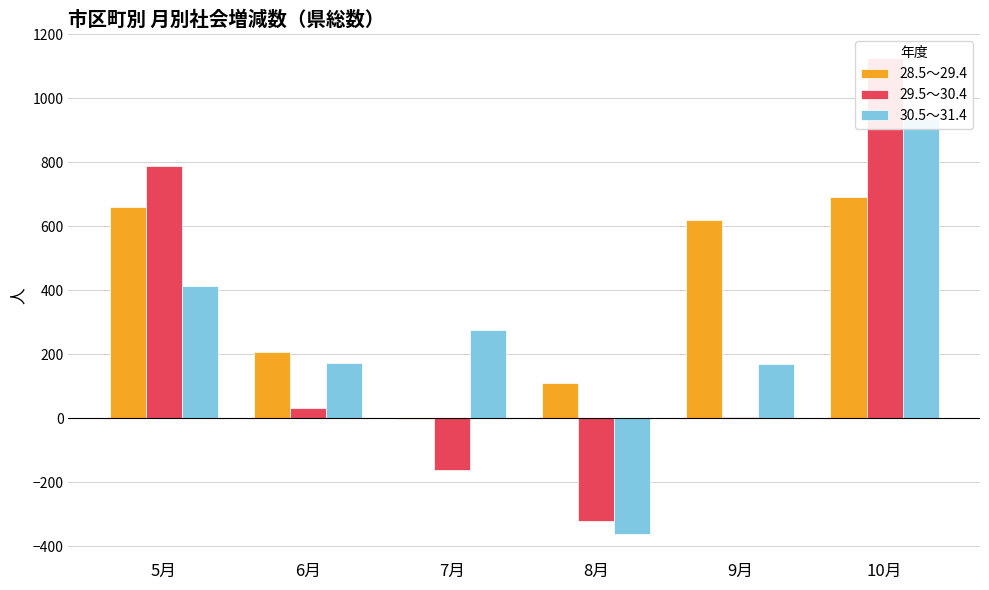

What is the greatest value displayed?

1127